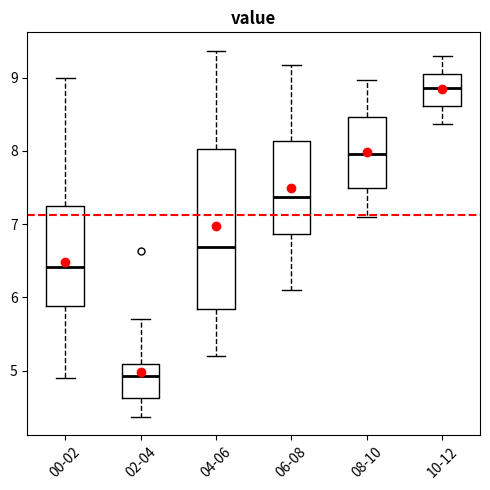

Reading left to right, transcribe this box plot: for each box, give where its median line is, the range the box spans, and where its two whiskers end, as read against the y-axis. The values are not printed on the chart, so give them approximately, as read against the axis.

00-02: median 6.4, box 5.9 to 7.2, whiskers 4.9 to 9.0
02-04: median 4.9, box 4.6 to 5.1, whiskers 4.4 to 5.7
04-06: median 6.7, box 5.8 to 8.0, whiskers 5.2 to 9.4
06-08: median 7.4, box 6.9 to 8.1, whiskers 6.1 to 9.2
08-10: median 8.0, box 7.5 to 8.5, whiskers 7.1 to 9.0
10-12: median 8.9, box 8.6 to 9.0, whiskers 8.4 to 9.3